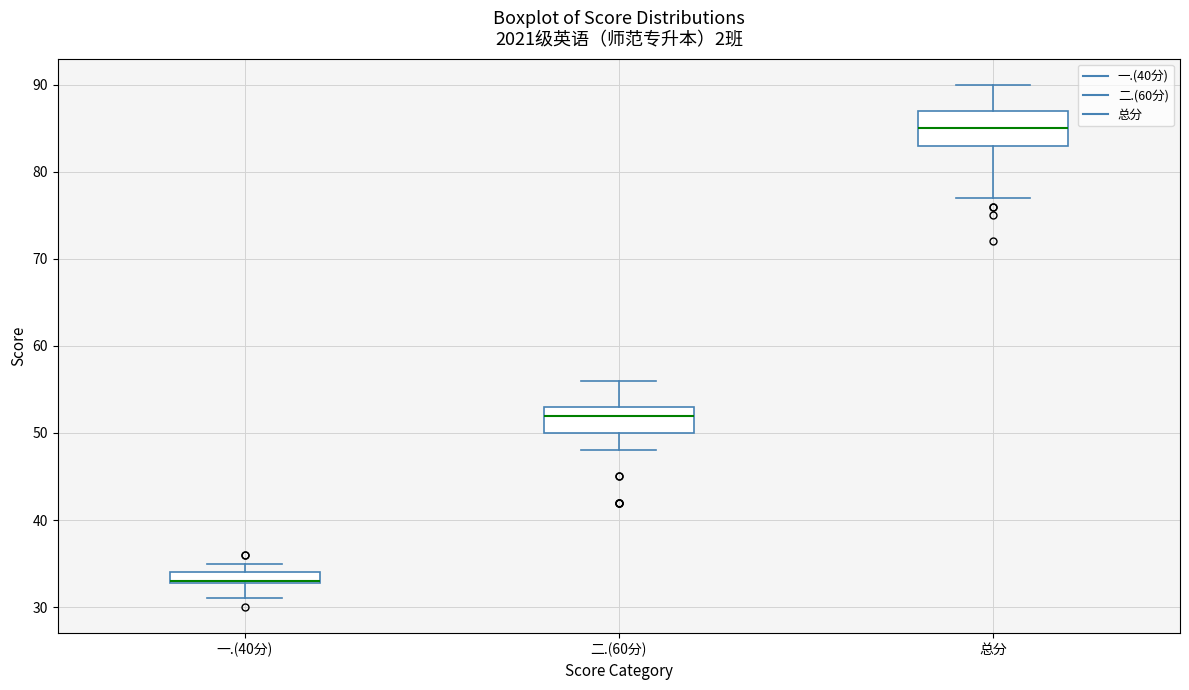

Which box is the tallest, from its lower edge to its upper edge?

总分